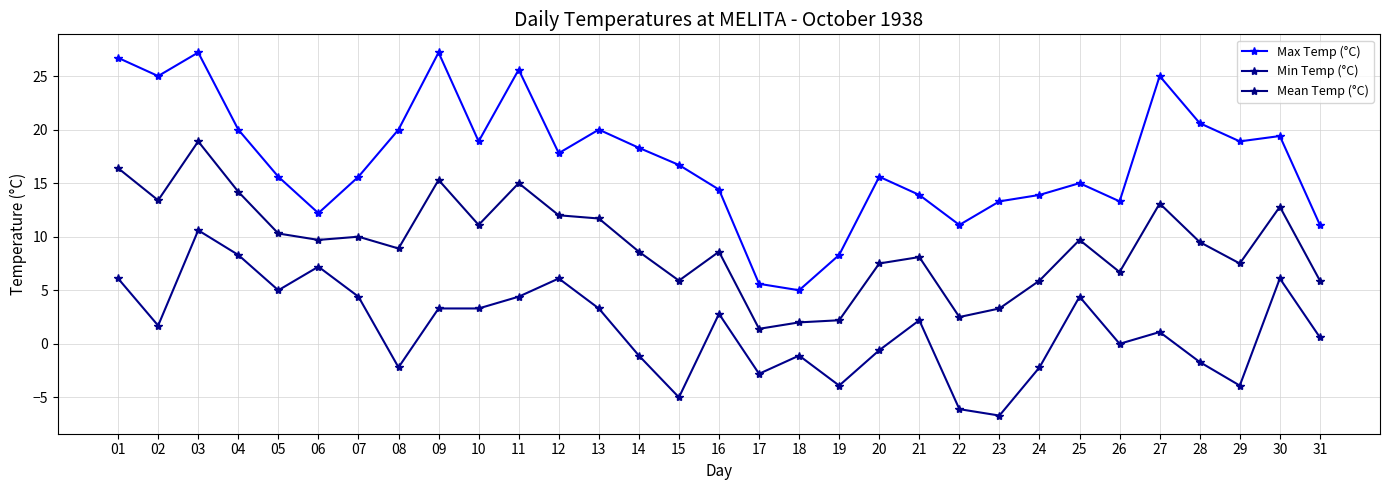

What is the value of the Mean Temp (°C) point at the 31st from the left?

5.9